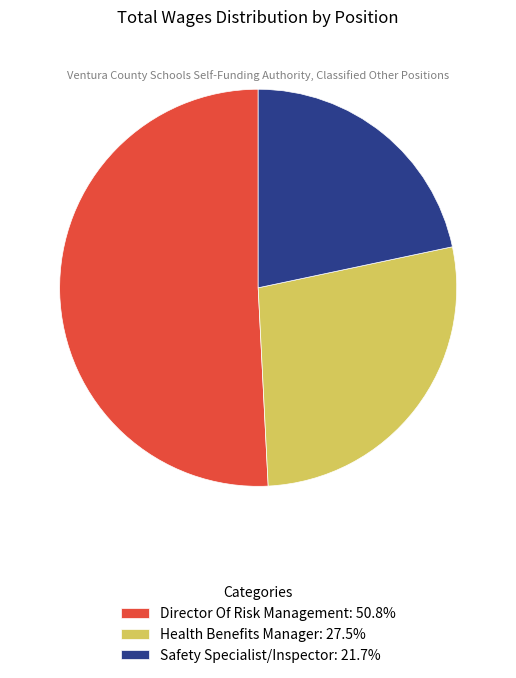

What is the ratio of the value at Health Benefits Manager: 27.5% to the value at Safety Specialist/Inspector: 21.7%?

1.3